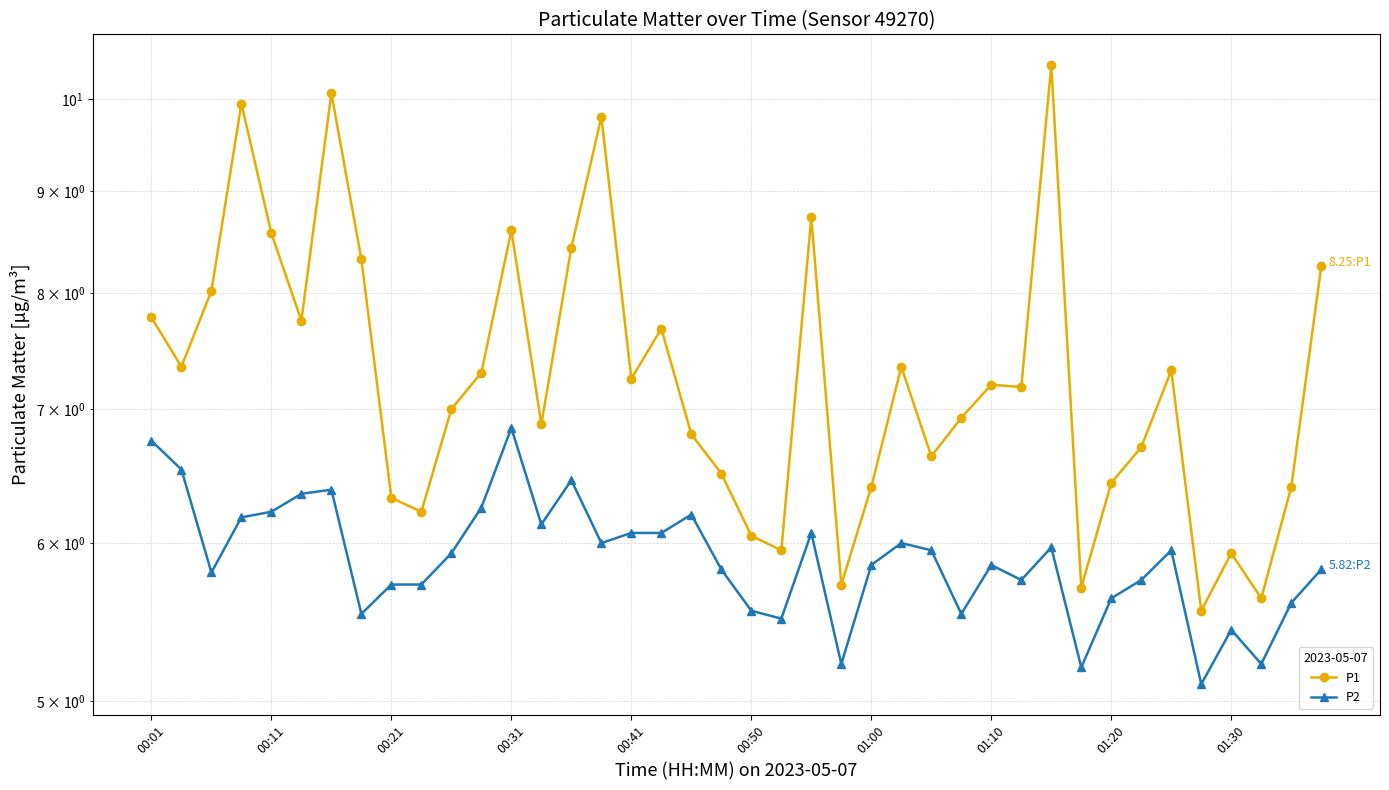

List the labels in order of P1 value, smallest first.

35, 37, 31, 23, 36, 21, 20, 01:30, 01:20, 24, 38, 32, 19, 26, 33, 18, 13, 27, 10, 29, 28, 16, 11, 34, 00:11, 25, 17, 00:50, 00:01, 00:21, 39, 01:10, 14, 00:41, 12, 22, 15, 00:31, 01:00, 30